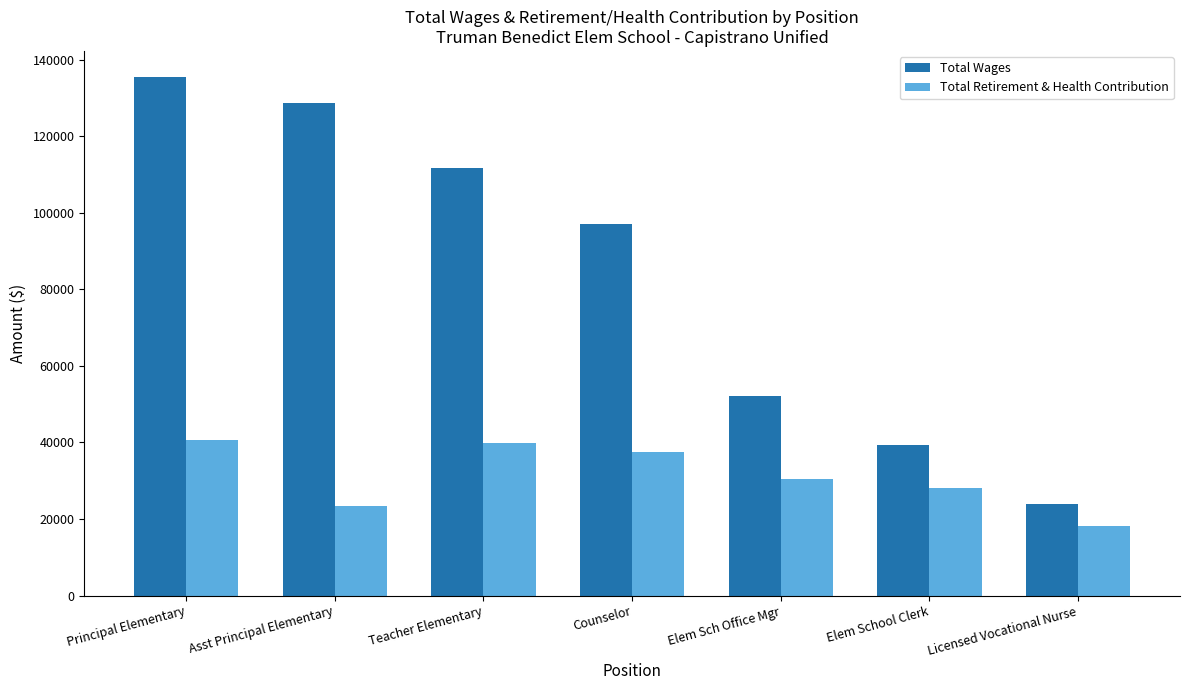

How many data points does each series have?

7